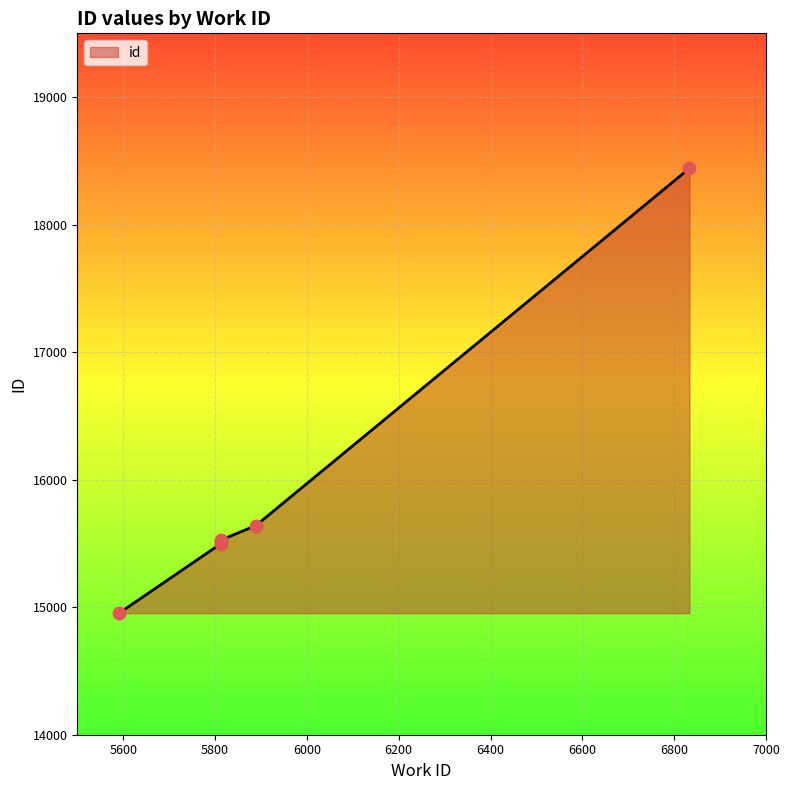

What is the change in value from 5591 to 5813?

+574